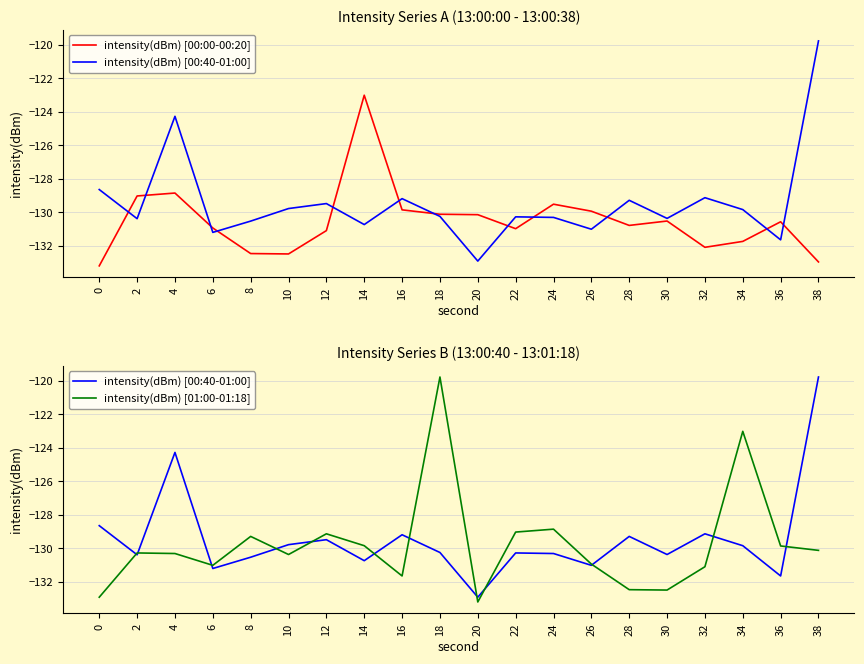

Between which two adjacent categories do intensity(dBm) [00:00-00:20] and intensity(dBm) [01:00-01:18] first intersect?

0 and 2